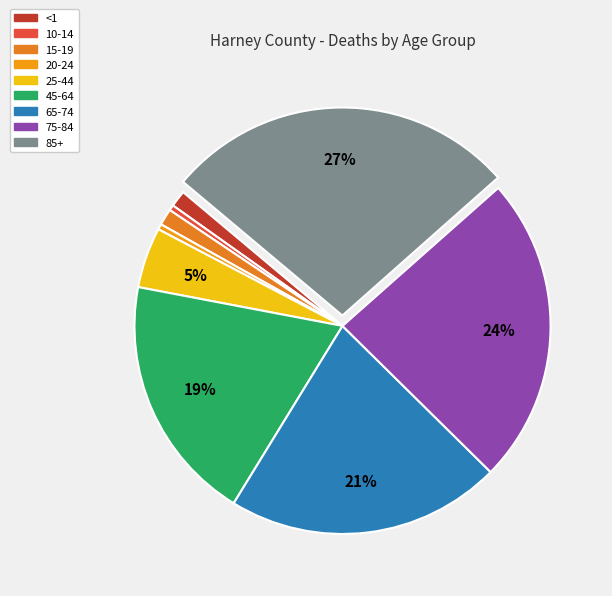

Count the number of slices in the pie.

9